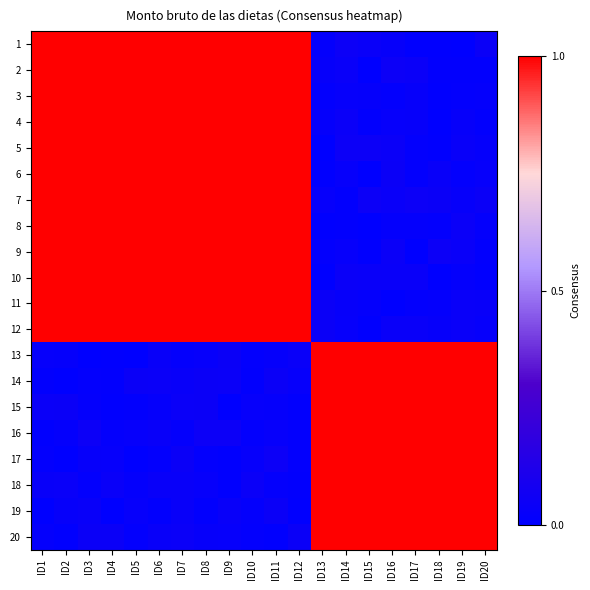

Reading left to right, what are all the values shown in this chart?

1: ID1=1.0	ID2=1.0	ID3=1.0	ID4=1.0	ID5=1.0	ID6=1.0	ID7=1.0	ID8=1.0	ID9=1.0	ID10=1.0	ID11=1.0	ID12=1.0	ID13=0.0	ID14=0.0	ID15=0.0	ID16=0.0	ID17=0.0	ID18=0.0	ID19=0.0	ID20=0.0
2: ID1=1.0	ID2=1.0	ID3=1.0	ID4=1.0	ID5=1.0	ID6=1.0	ID7=1.0	ID8=1.0	ID9=1.0	ID10=1.0	ID11=1.0	ID12=1.0	ID13=0.0	ID14=0.0	ID15=0.0	ID16=0.0	ID17=0.0	ID18=0.0	ID19=0.0	ID20=0.0
3: ID1=1.0	ID2=1.0	ID3=1.0	ID4=1.0	ID5=1.0	ID6=1.0	ID7=1.0	ID8=1.0	ID9=1.0	ID10=1.0	ID11=1.0	ID12=1.0	ID13=0.0	ID14=0.0	ID15=0.0	ID16=0.0	ID17=0.0	ID18=0.0	ID19=0.0	ID20=0.0
4: ID1=1.0	ID2=1.0	ID3=1.0	ID4=1.0	ID5=1.0	ID6=1.0	ID7=1.0	ID8=1.0	ID9=1.0	ID10=1.0	ID11=1.0	ID12=1.0	ID13=0.0	ID14=0.0	ID15=0.0	ID16=0.0	ID17=0.0	ID18=0.0	ID19=0.0	ID20=0.0
5: ID1=1.0	ID2=1.0	ID3=1.0	ID4=1.0	ID5=1.0	ID6=1.0	ID7=1.0	ID8=1.0	ID9=1.0	ID10=1.0	ID11=1.0	ID12=1.0	ID13=0.0	ID14=0.0	ID15=0.0	ID16=0.0	ID17=0.0	ID18=0.0	ID19=0.0	ID20=0.0
6: ID1=1.0	ID2=1.0	ID3=1.0	ID4=1.0	ID5=1.0	ID6=1.0	ID7=1.0	ID8=1.0	ID9=1.0	ID10=1.0	ID11=1.0	ID12=1.0	ID13=0.0	ID14=0.0	ID15=0.0	ID16=0.0	ID17=0.0	ID18=0.0	ID19=0.0	ID20=0.0
7: ID1=1.0	ID2=1.0	ID3=1.0	ID4=1.0	ID5=1.0	ID6=1.0	ID7=1.0	ID8=1.0	ID9=1.0	ID10=1.0	ID11=1.0	ID12=1.0	ID13=0.0	ID14=0.0	ID15=0.0	ID16=0.0	ID17=0.0	ID18=0.0	ID19=0.0	ID20=0.0
8: ID1=1.0	ID2=1.0	ID3=1.0	ID4=1.0	ID5=1.0	ID6=1.0	ID7=1.0	ID8=1.0	ID9=1.0	ID10=1.0	ID11=1.0	ID12=1.0	ID13=0.0	ID14=0.0	ID15=0.0	ID16=0.0	ID17=0.0	ID18=0.0	ID19=0.0	ID20=0.0
9: ID1=1.0	ID2=1.0	ID3=1.0	ID4=1.0	ID5=1.0	ID6=1.0	ID7=1.0	ID8=1.0	ID9=1.0	ID10=1.0	ID11=1.0	ID12=1.0	ID13=0.0	ID14=0.0	ID15=0.0	ID16=0.0	ID17=0.0	ID18=0.0	ID19=0.0	ID20=0.0
10: ID1=1.0	ID2=1.0	ID3=1.0	ID4=1.0	ID5=1.0	ID6=1.0	ID7=1.0	ID8=1.0	ID9=1.0	ID10=1.0	ID11=1.0	ID12=1.0	ID13=0.0	ID14=0.0	ID15=0.0	ID16=0.0	ID17=0.0	ID18=0.0	ID19=0.0	ID20=0.0
11: ID1=1.0	ID2=1.0	ID3=1.0	ID4=1.0	ID5=1.0	ID6=1.0	ID7=1.0	ID8=1.0	ID9=1.0	ID10=1.0	ID11=1.0	ID12=1.0	ID13=0.0	ID14=0.0	ID15=0.0	ID16=0.0	ID17=0.0	ID18=0.0	ID19=0.0	ID20=0.0
12: ID1=1.0	ID2=1.0	ID3=1.0	ID4=1.0	ID5=1.0	ID6=1.0	ID7=1.0	ID8=1.0	ID9=1.0	ID10=1.0	ID11=1.0	ID12=1.0	ID13=0.0	ID14=0.0	ID15=0.0	ID16=0.0	ID17=0.0	ID18=0.0	ID19=0.0	ID20=0.0
13: ID1=0.0	ID2=0.0	ID3=0.0	ID4=0.0	ID5=0.0	ID6=0.0	ID7=0.0	ID8=0.0	ID9=0.0	ID10=0.0	ID11=0.0	ID12=0.0	ID13=1.0	ID14=1.0	ID15=1.0	ID16=1.0	ID17=1.0	ID18=1.0	ID19=1.0	ID20=1.0
14: ID1=0.0	ID2=0.0	ID3=0.0	ID4=0.0	ID5=0.0	ID6=0.0	ID7=0.0	ID8=0.0	ID9=0.0	ID10=0.0	ID11=0.0	ID12=0.0	ID13=1.0	ID14=1.0	ID15=1.0	ID16=1.0	ID17=1.0	ID18=1.0	ID19=1.0	ID20=1.0
15: ID1=0.0	ID2=0.0	ID3=0.0	ID4=0.0	ID5=0.0	ID6=0.0	ID7=0.0	ID8=0.0	ID9=0.0	ID10=0.0	ID11=0.0	ID12=0.0	ID13=1.0	ID14=1.0	ID15=1.0	ID16=1.0	ID17=1.0	ID18=1.0	ID19=1.0	ID20=1.0
16: ID1=0.0	ID2=0.0	ID3=0.0	ID4=0.0	ID5=0.0	ID6=0.0	ID7=0.0	ID8=0.0	ID9=0.0	ID10=0.0	ID11=0.0	ID12=0.0	ID13=1.0	ID14=1.0	ID15=1.0	ID16=1.0	ID17=1.0	ID18=1.0	ID19=1.0	ID20=1.0
17: ID1=0.0	ID2=0.0	ID3=0.0	ID4=0.0	ID5=0.0	ID6=0.0	ID7=0.0	ID8=0.0	ID9=0.0	ID10=0.0	ID11=0.0	ID12=0.0	ID13=1.0	ID14=1.0	ID15=1.0	ID16=1.0	ID17=1.0	ID18=1.0	ID19=1.0	ID20=1.0
18: ID1=0.0	ID2=0.0	ID3=0.0	ID4=0.0	ID5=0.0	ID6=0.0	ID7=0.0	ID8=0.0	ID9=0.0	ID10=0.0	ID11=0.0	ID12=0.0	ID13=1.0	ID14=1.0	ID15=1.0	ID16=1.0	ID17=1.0	ID18=1.0	ID19=1.0	ID20=1.0
19: ID1=0.0	ID2=0.0	ID3=0.0	ID4=0.0	ID5=0.0	ID6=0.0	ID7=0.0	ID8=0.0	ID9=0.0	ID10=0.0	ID11=0.0	ID12=0.0	ID13=1.0	ID14=1.0	ID15=1.0	ID16=1.0	ID17=1.0	ID18=1.0	ID19=1.0	ID20=1.0
20: ID1=0.0	ID2=0.0	ID3=0.0	ID4=0.0	ID5=0.0	ID6=0.0	ID7=0.0	ID8=0.0	ID9=0.0	ID10=0.0	ID11=0.0	ID12=0.0	ID13=1.0	ID14=1.0	ID15=1.0	ID16=1.0	ID17=1.0	ID18=1.0	ID19=1.0	ID20=1.0